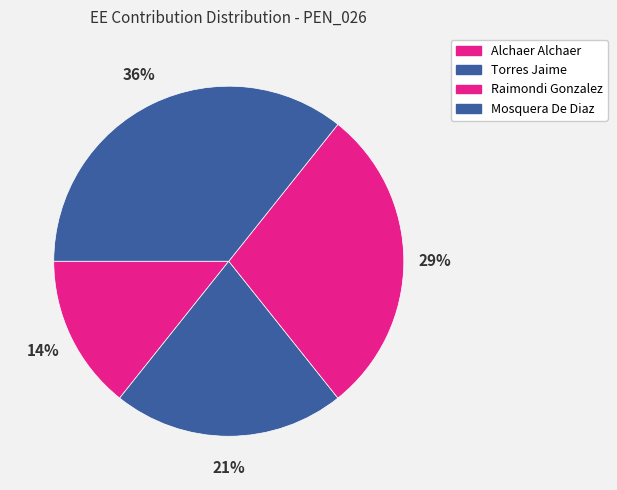

How many segments does this pie chart have?

4